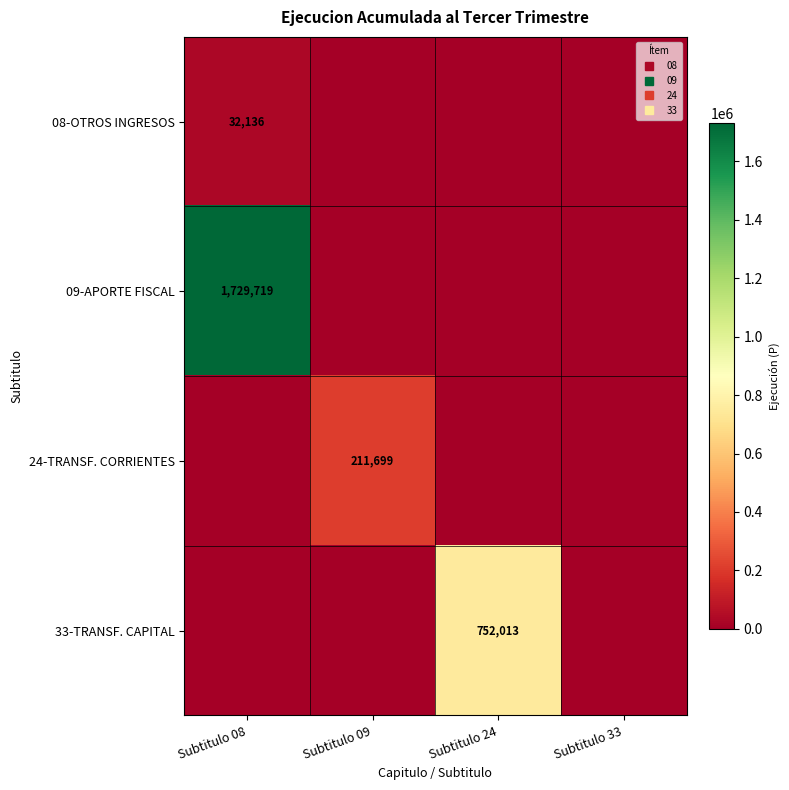

The value of 09-APORTE FISCAL at Subtitulo 33 is 0. True or false?

True